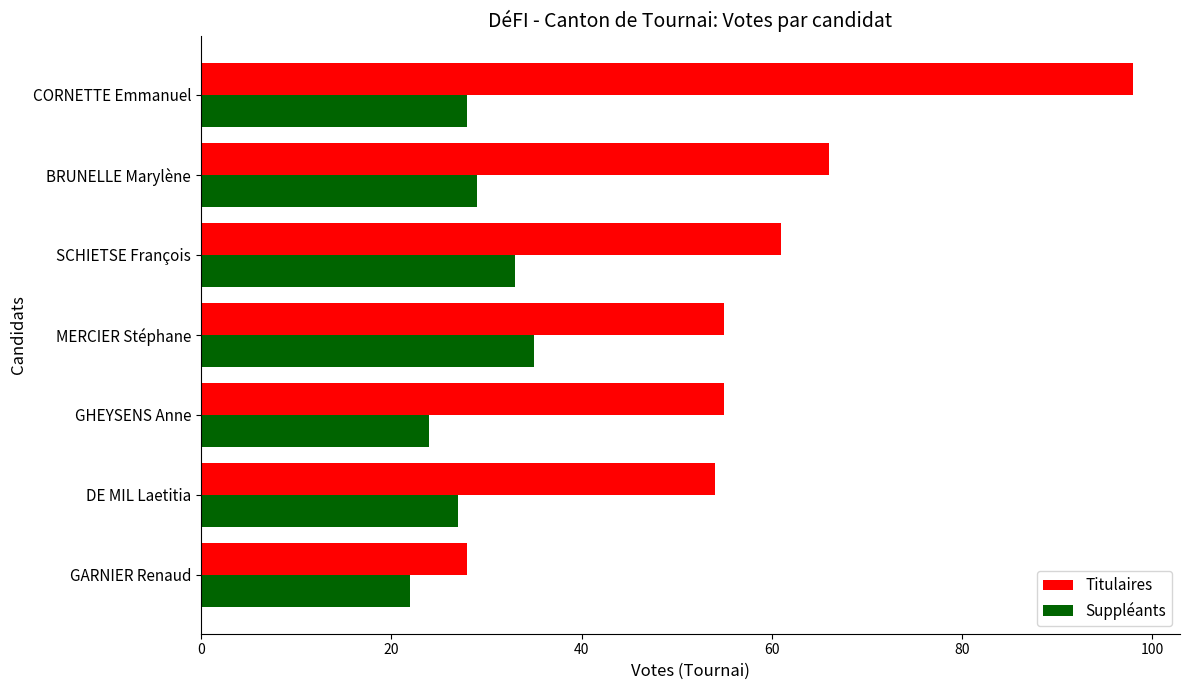

At MERCIER Stéphane, list the series in order from smallest to largest.

Suppléants, Titulaires